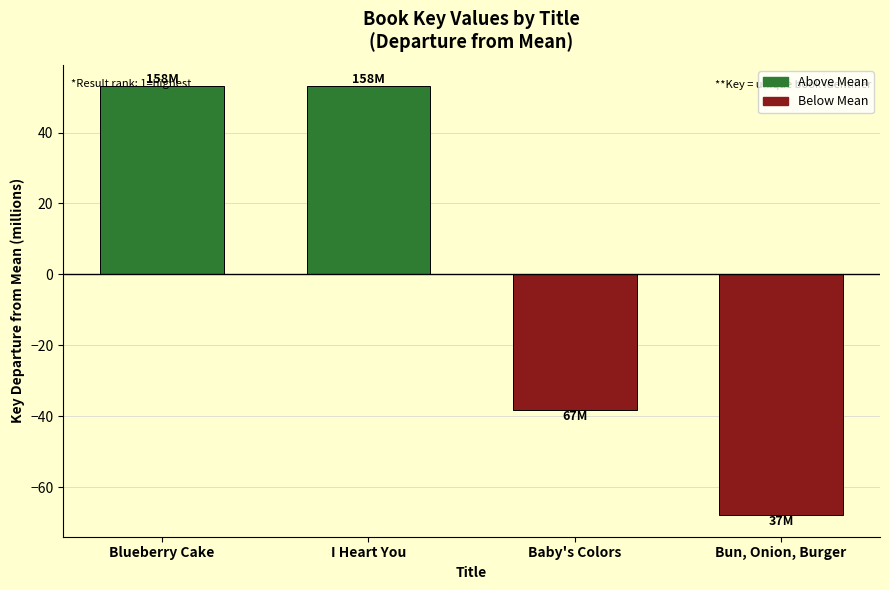

How many categories are shown in the chart?

4